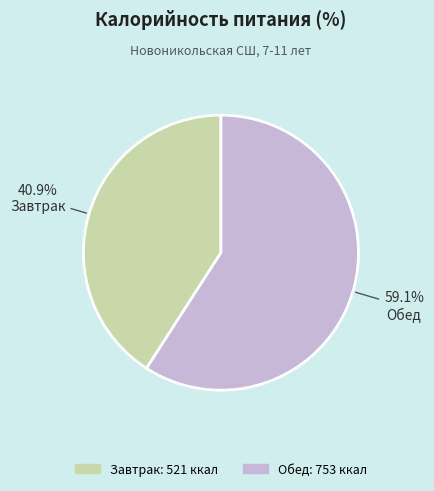

What percentage do Завтрак and Обед together represent?

100.0%